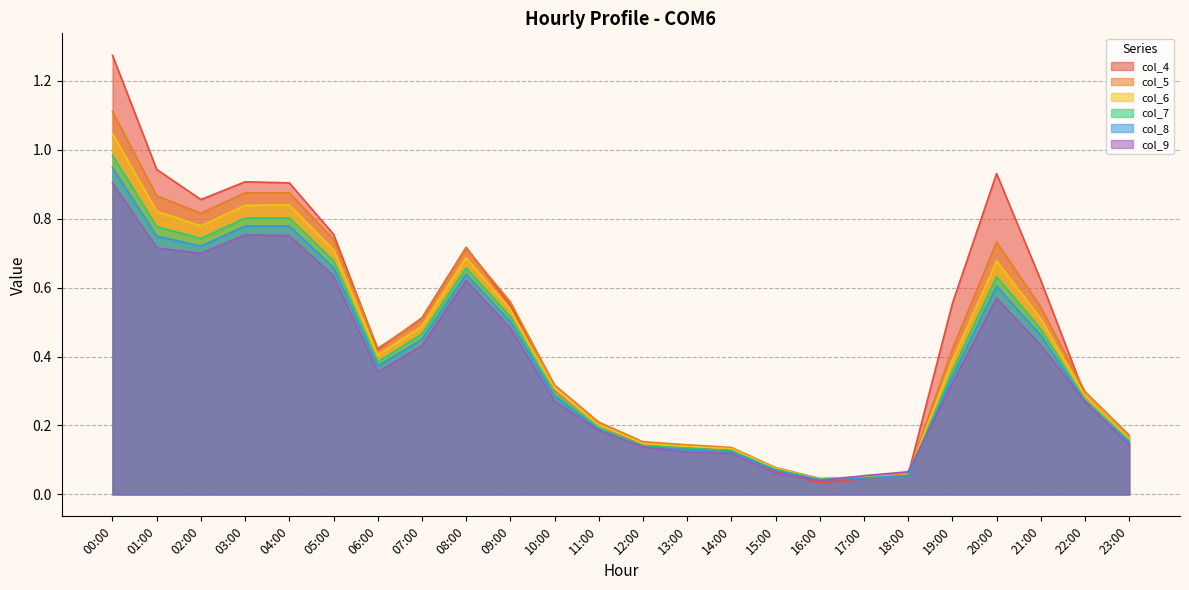

Reading right to left, extract all data points from this chart.

col_4: 0.2	0.3	0.6	0.9	0.6	0.1	0.0	0.0	0.1	0.1	0.1	0.1	0.2	0.3	0.5	0.7	0.5	0.4	0.8	0.9	0.9	0.9	0.9	1.3
col_5: 0.2	0.3	0.5	0.7	0.4	0.1	0.1	0.0	0.1	0.1	0.1	0.2	0.2	0.3	0.6	0.7	0.5	0.4	0.7	0.9	0.9	0.8	0.9	1.1
col_6: 0.2	0.3	0.5	0.7	0.4	0.1	0.1	0.0	0.1	0.1	0.1	0.1	0.2	0.3	0.5	0.7	0.5	0.4	0.7	0.8	0.8	0.8	0.8	1.0
col_7: 0.2	0.3	0.5	0.6	0.4	0.1	0.0	0.0	0.1	0.1	0.1	0.1	0.2	0.3	0.5	0.7	0.5	0.4	0.7	0.8	0.8	0.7	0.8	1.0
col_8: 0.2	0.3	0.5	0.6	0.3	0.1	0.0	0.0	0.1	0.1	0.1	0.1	0.2	0.3	0.5	0.6	0.5	0.4	0.7	0.8	0.8	0.7	0.7	0.9
col_9: 0.1	0.3	0.4	0.6	0.3	0.1	0.1	0.0	0.1	0.1	0.1	0.1	0.2	0.3	0.5	0.6	0.4	0.4	0.6	0.8	0.8	0.7	0.7	0.9